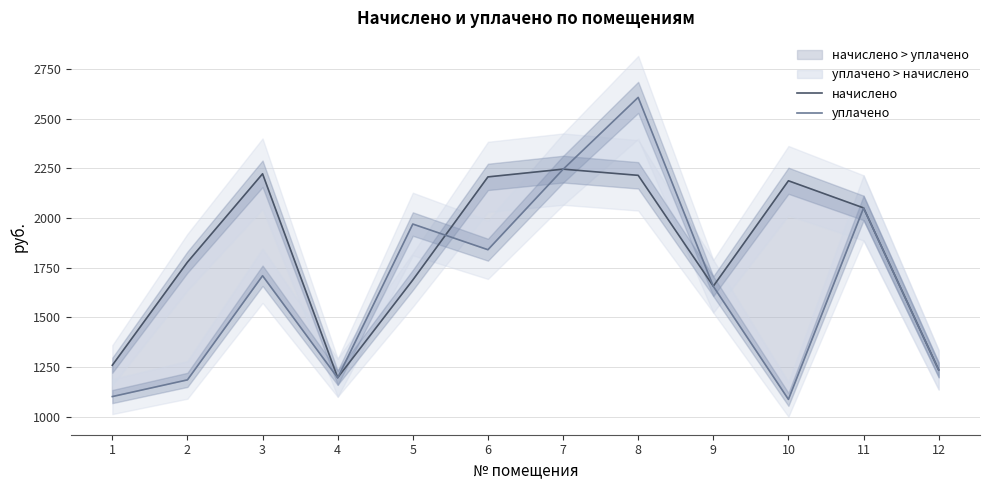

What is the minimum value for уплачено?

1087.8